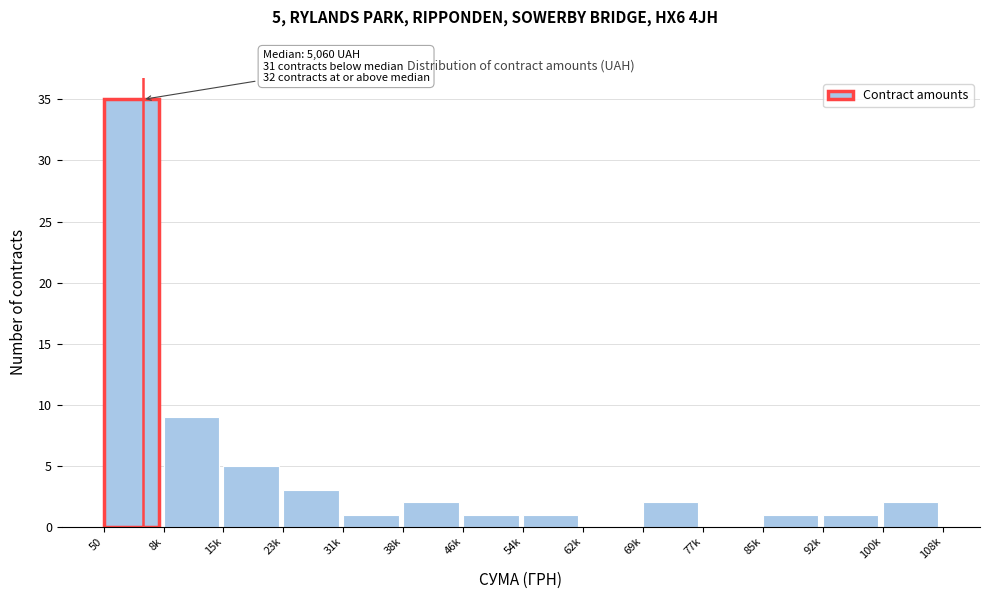

Reading right to left, extract all data points from this chart.

100k=2	92k=1	85k=1	77k=0	69k=2	62k=0	54k=1	46k=1	38k=2	31k=1	23k=3	15k=5	8k=9	50=35